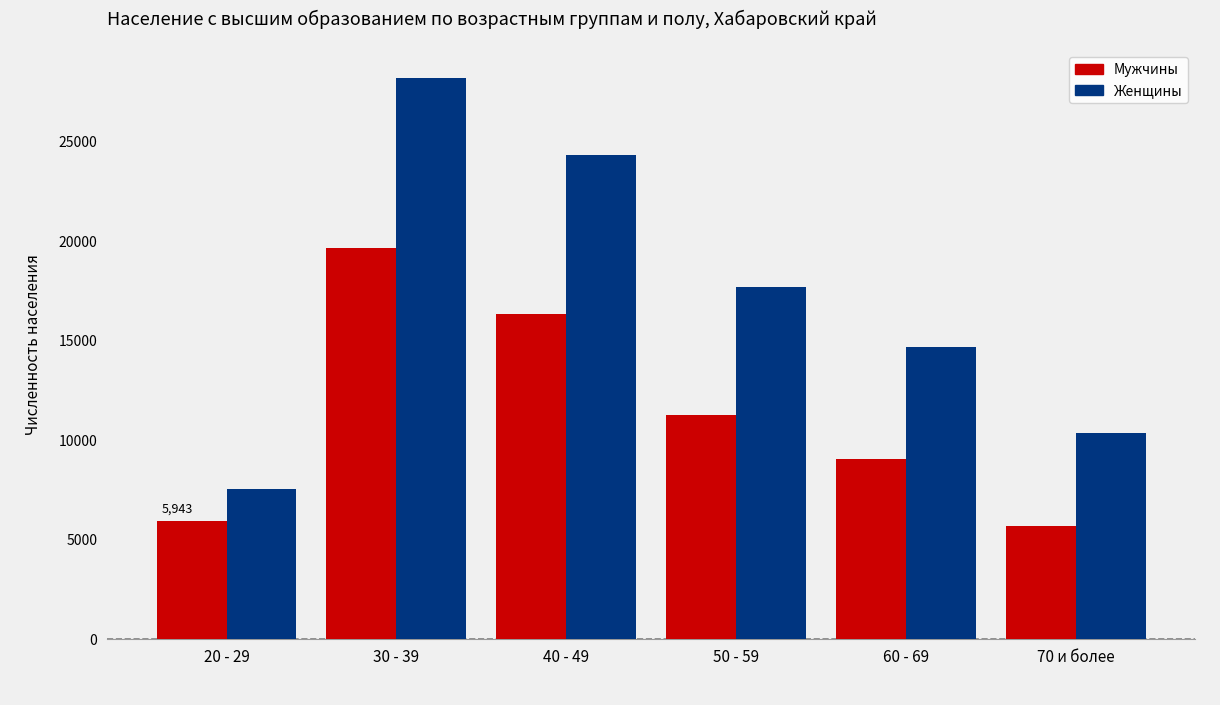

Are the bars grouped side by side (vs. stacked)?

Yes